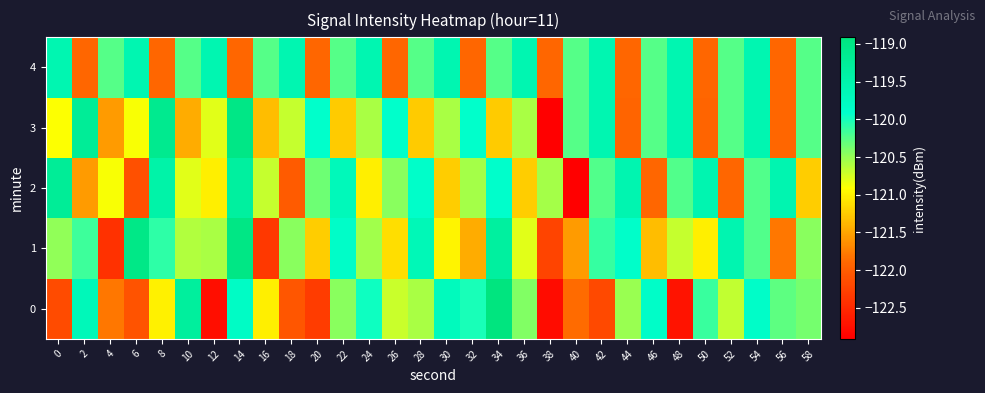

Reading left to right, list all the values displayed in this chart.

0: 0=-122.2	2=-119.7	4=-121.8	6=-122.1	8=-121.0	10=-119.3	12=-122.8	14=-119.8	16=-121.0	18=-122.1	20=-122.3	22=-120.4	24=-120.0	26=-120.7	28=-120.6	30=-119.7	32=-120.0	34=-118.9	36=-120.4	38=-122.8	40=-121.9	42=-122.2	44=-120.5	46=-119.9	48=-122.7	50=-120.1	52=-120.7	54=-119.9	56=-120.3	58=-120.4
1: 0=-120.5	2=-120.2	4=-122.4	6=-119.0	8=-120.1	10=-120.6	12=-120.6	14=-119.0	16=-122.4	18=-120.4	20=-121.2	22=-119.9	24=-120.5	26=-121.1	28=-119.7	30=-121.0	32=-121.5	34=-119.3	36=-120.8	38=-122.2	40=-121.6	42=-120.1	44=-119.9	46=-121.3	48=-120.7	50=-121.0	52=-119.6	54=-120.2	56=-121.8	58=-120.5
2: 0=-119.2	2=-121.6	4=-120.9	6=-122.1	8=-119.5	10=-120.8	12=-121.0	14=-119.3	16=-120.7	18=-122.0	20=-120.3	22=-119.7	24=-121.0	26=-120.5	28=-119.9	30=-121.2	32=-120.6	34=-119.9	36=-121.2	38=-120.6	40=-122.9	42=-120.2	44=-119.6	46=-121.9	48=-120.2	50=-119.6	52=-121.9	54=-120.2	56=-119.6	58=-121.2
3: 0=-120.9	2=-119.2	4=-121.6	6=-120.9	8=-119.1	10=-121.5	12=-120.8	14=-119.0	16=-121.3	18=-120.7	20=-119.9	22=-121.2	24=-120.6	26=-119.9	28=-121.2	30=-120.6	32=-119.9	34=-121.2	36=-120.6	38=-122.9	40=-120.2	42=-119.6	44=-121.9	46=-120.2	48=-119.6	50=-121.9	52=-120.2	54=-119.6	56=-121.9	58=-120.2
4: 0=-119.6	2=-121.9	4=-120.2	6=-119.6	8=-121.9	10=-120.2	12=-119.6	14=-121.9	16=-120.2	18=-119.6	20=-121.9	22=-120.2	24=-119.6	26=-121.9	28=-120.2	30=-119.6	32=-121.9	34=-120.2	36=-119.6	38=-121.9	40=-120.2	42=-119.6	44=-121.9	46=-120.2	48=-119.6	50=-121.9	52=-120.2	54=-119.6	56=-121.9	58=-120.2